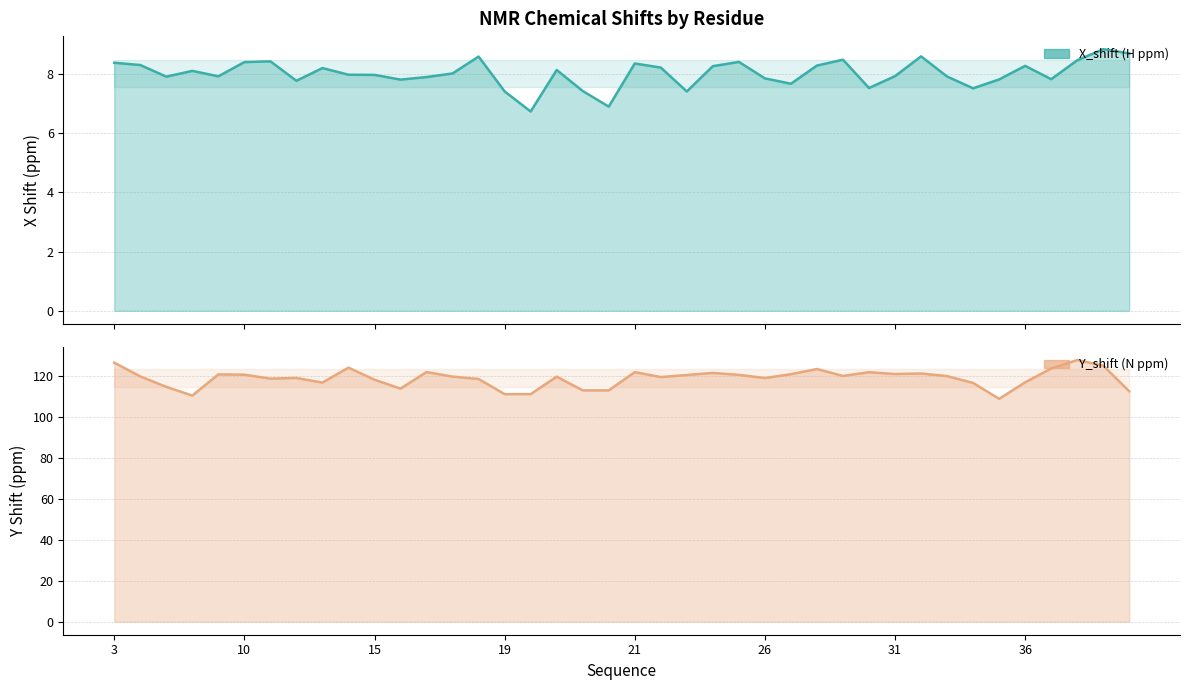

What is the difference between the second highest and minimum values in the X_shift series?

2.0